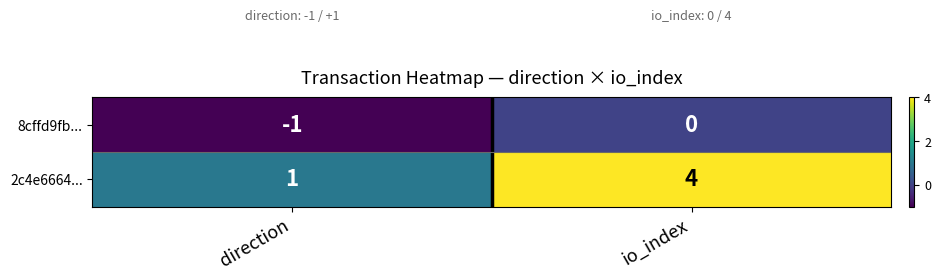

Reading left to right, list all the values displayed in this chart.

8cffd9fb...: direction=-1	io_index=0
2c4e6664...: direction=1	io_index=4